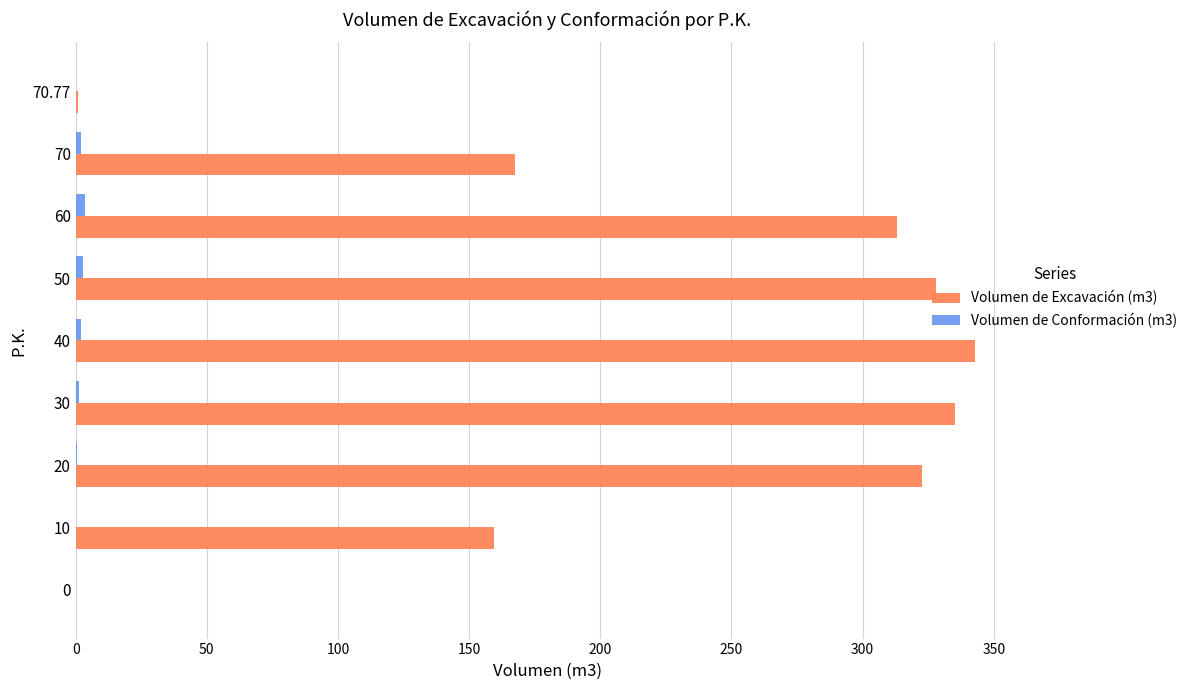

What is the highest value of the Volumen de Excavación (m3) series?

342.7